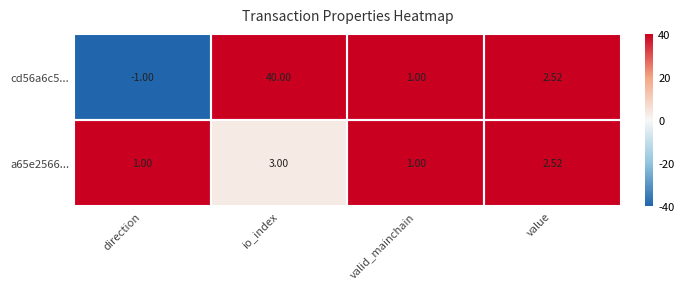

What is the minimum value shown in the chart?

-1.0